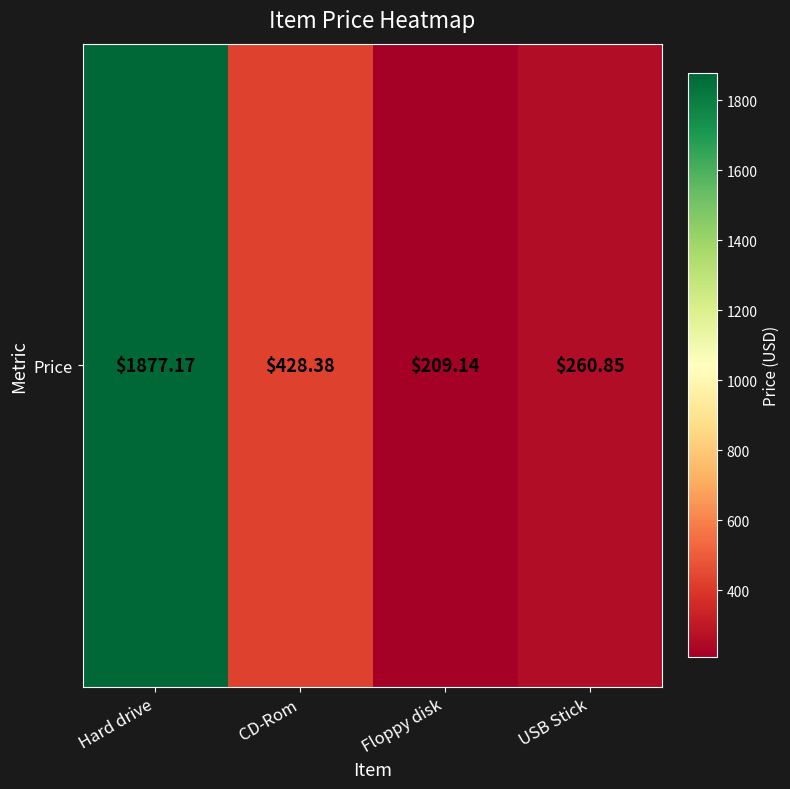

List the labels in order of value, largest first.

Hard drive, CD-Rom, USB Stick, Floppy disk